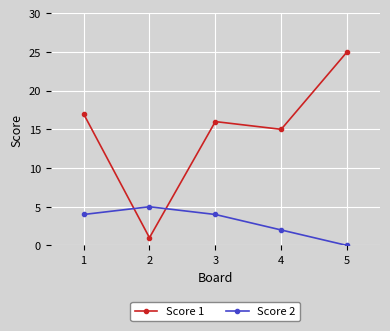

At which category does the chart reach its peak across all series?

5